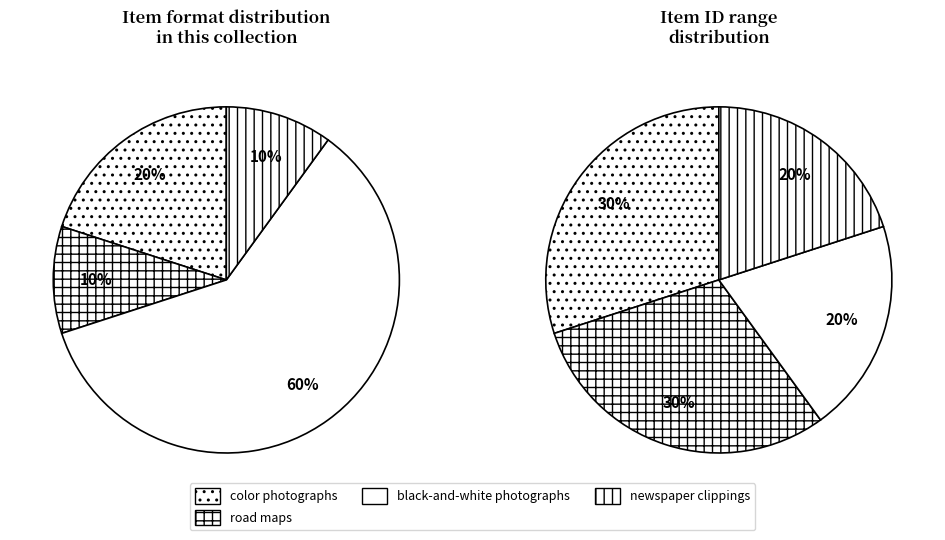

Is it true that Mary Awkard Fairfax is 5% of the pie?

False